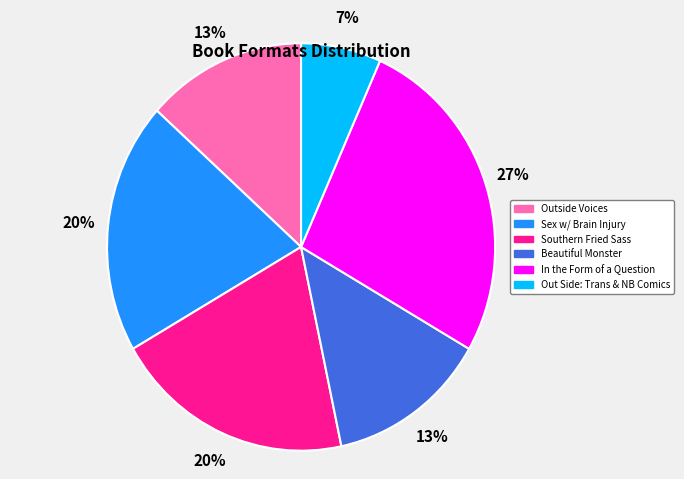

Is there a majority slice in this chart?

No